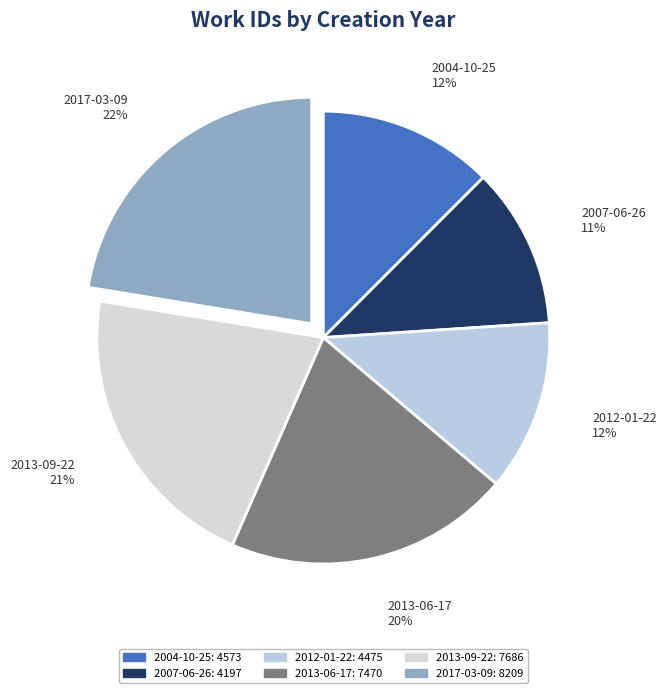

Does 2004-10-25 account for over 50% of the chart?

No